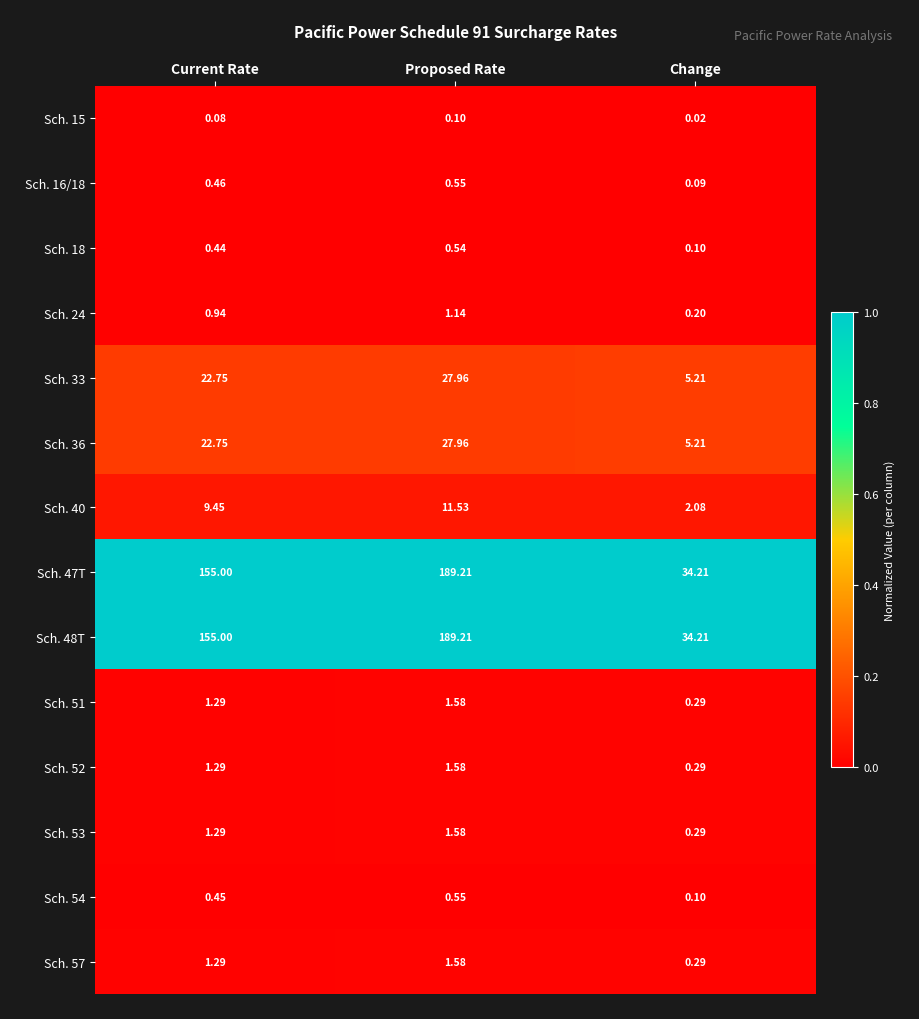

At how many categories does at least one series exceed 0?

3